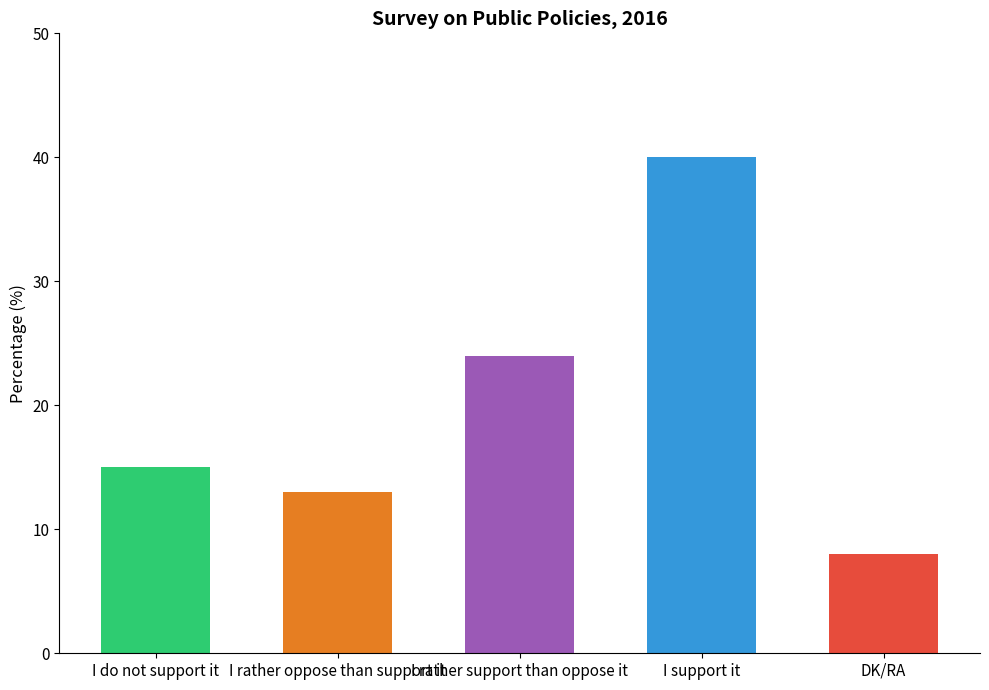

How many bars are there in total?

5